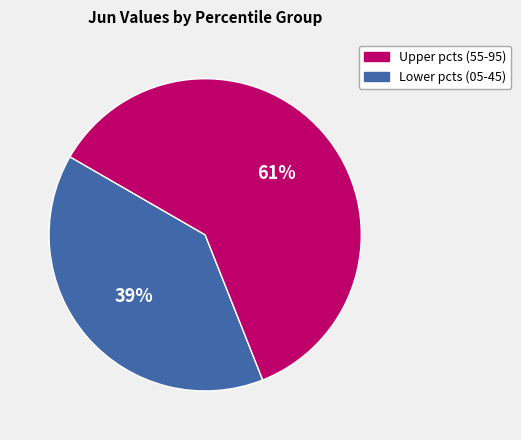

To the nearest percent, what is the average slice percentage?

50%